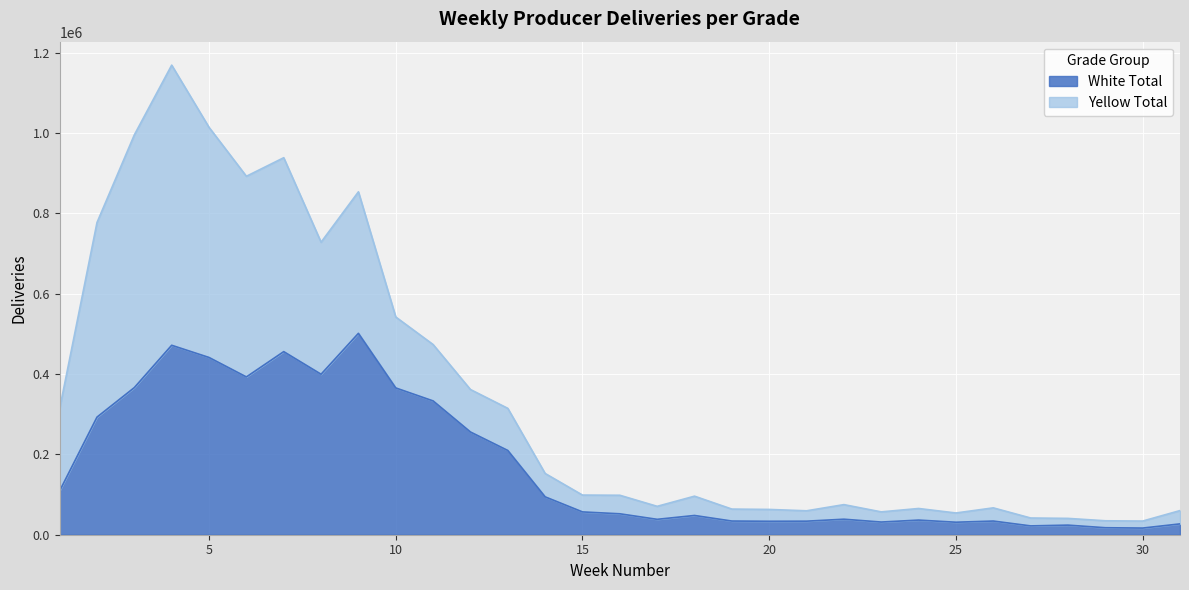

What is the value of the 16th point from the left?

52108